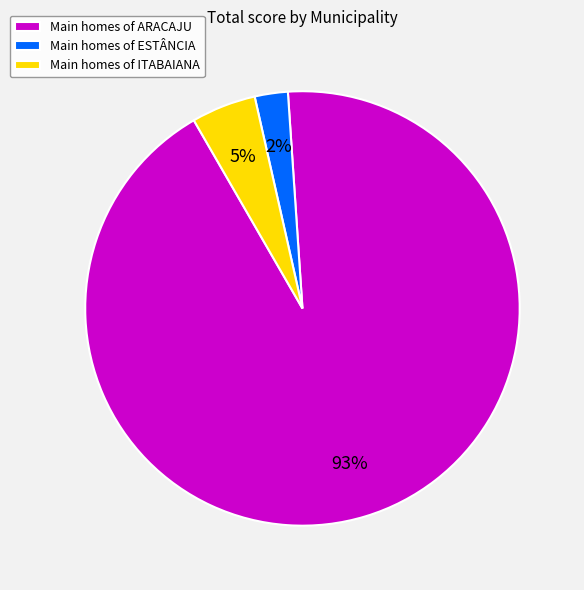

Rank the categories by value from highest to lowest.

Main homes of ARACAJU, Main homes of ITABAIANA, Main homes of ESTÂNCIA